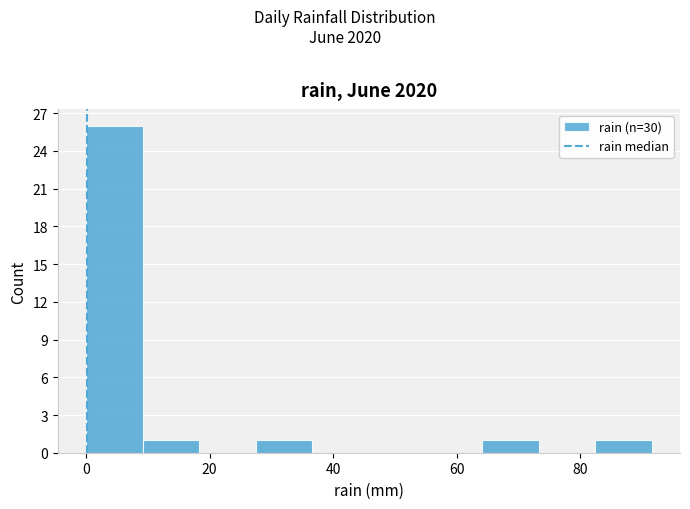

Reading left to right, list every bar in this chart as the range it spans on the x-axis followed by its height. Neither the bar edges nor the heights are printed on the chart, so give them approximately, as read against the axes.

0 to 10: 26
10 to 18: 1
18 to 28: 0
28 to 36: 1
36 to 46: 0
46 to 54: 0
54 to 64: 0
64 to 74: 1
74 to 82: 0
82 to 92: 1